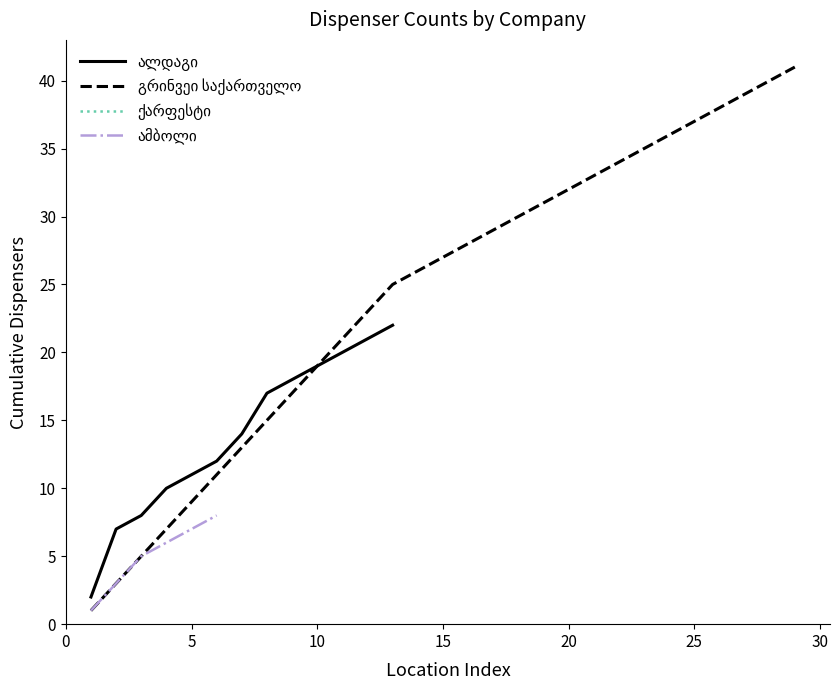

The chart shows a value of 4 at ამბოლი. True or false?

False